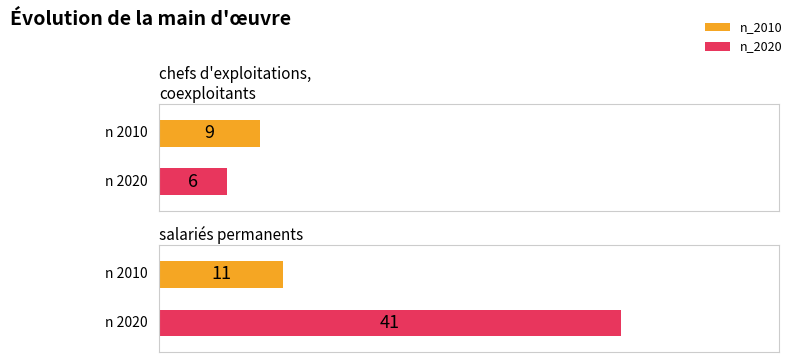

How many values in the n_2010 series are below 11?

1